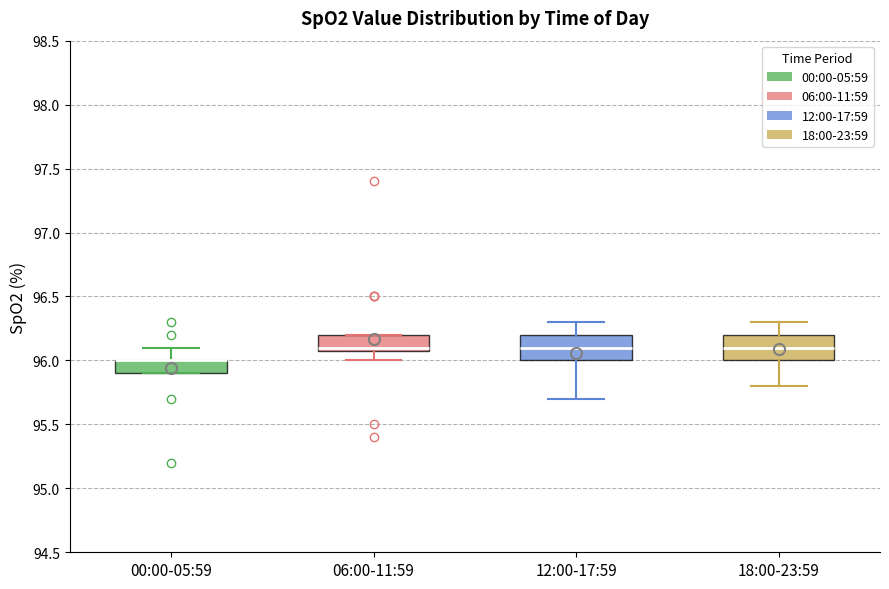

Reading left to right, transcribe this box plot: for each box, give where its median line is, the range the box spans, and where its two whiskers end, as read against the y-axis. The values are not printed on the chart, so give them approximately, as read against the axis.

00:00-05:59: median 96.0 (drawn on the box's upper edge), box 95.9 to 96.0, whiskers 95.9 to 96.1
06:00-11:59: median 96.1 (just above the box's lower edge), box 96.1 to 96.2, whiskers 96.0 to 96.2
12:00-17:59: median 96.1, box 96.0 to 96.2, whiskers 95.7 to 96.3
18:00-23:59: median 96.1, box 96.0 to 96.2, whiskers 95.8 to 96.3